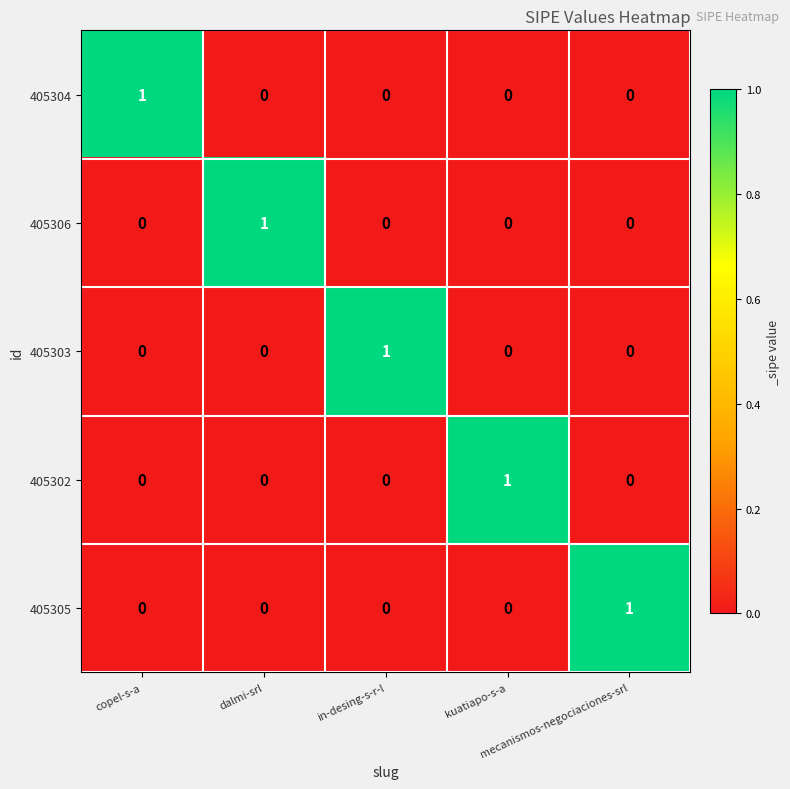

At how many categories does at least one series exceed 0?

5